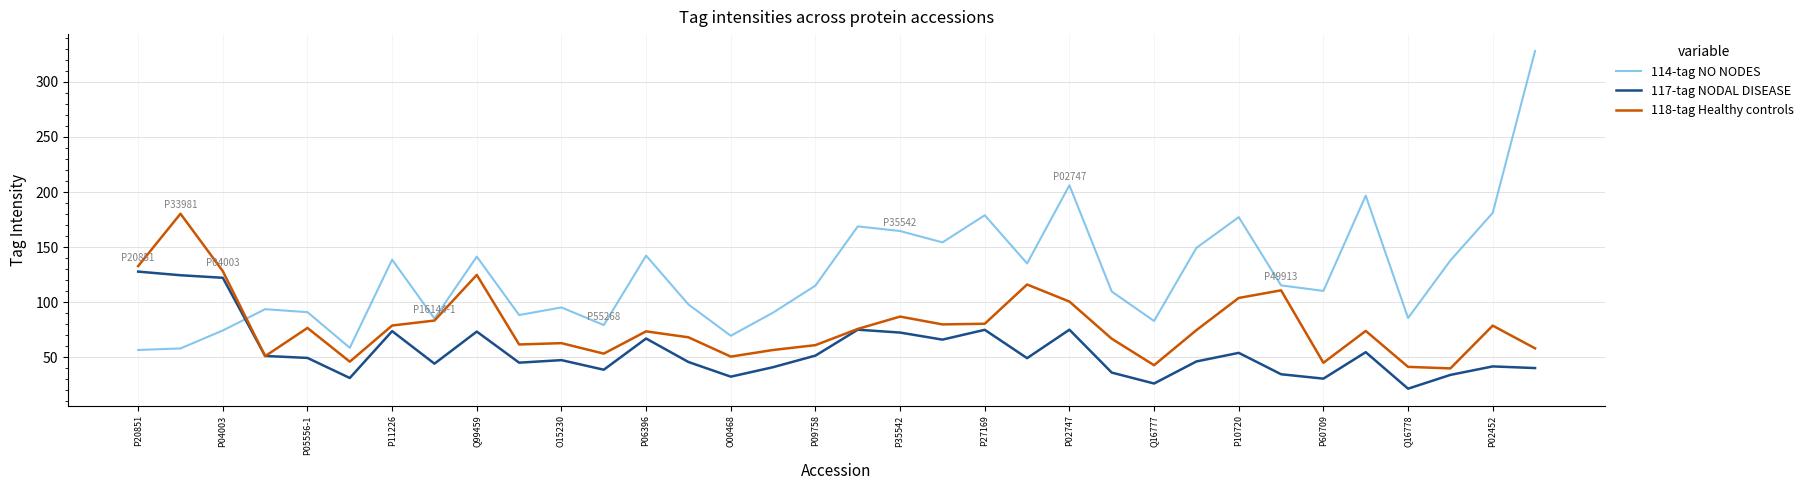

List the series in order of their peak value, lowest first.

117-tag NODAL DISEASE, 118-tag Healthy controls, 114-tag NO NODES